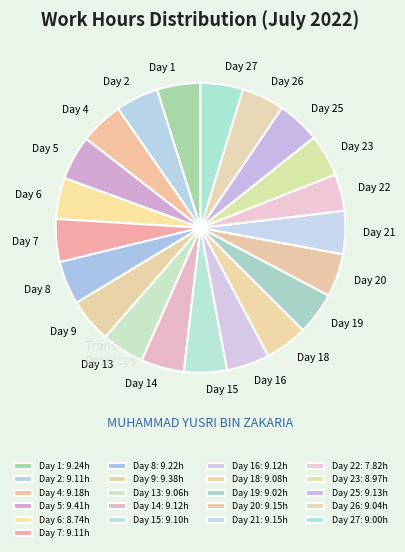

What is the ratio of the value at Day 14 to the value at Day 6?

1.0